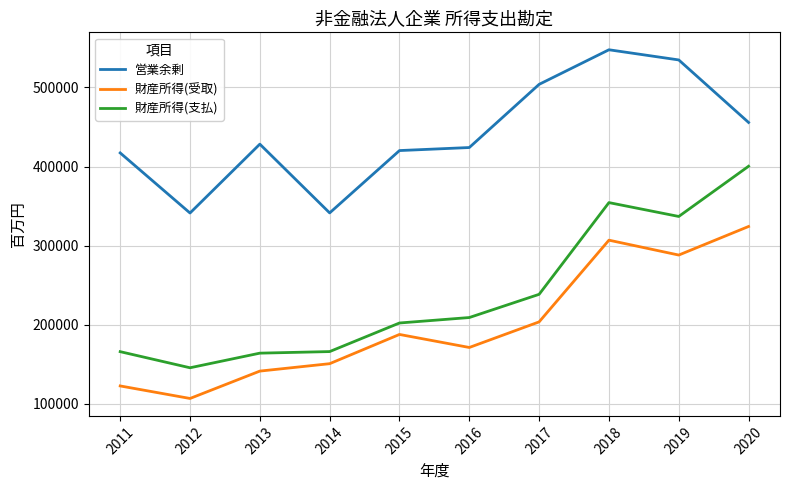

What is the minimum value shown in the chart?

106640